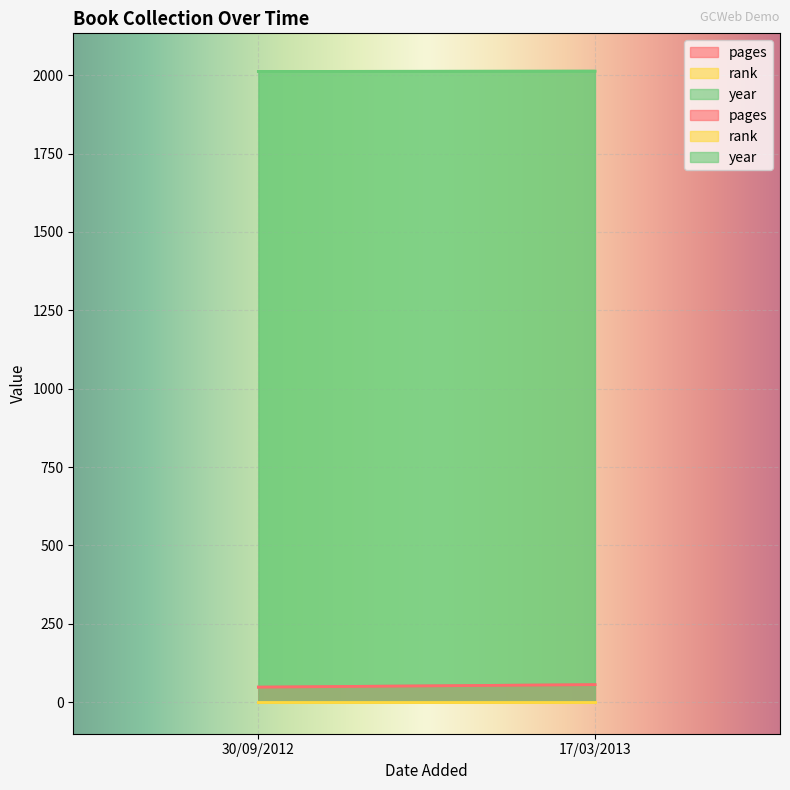

What is the label of the 1st point from the left?

30/09/2012